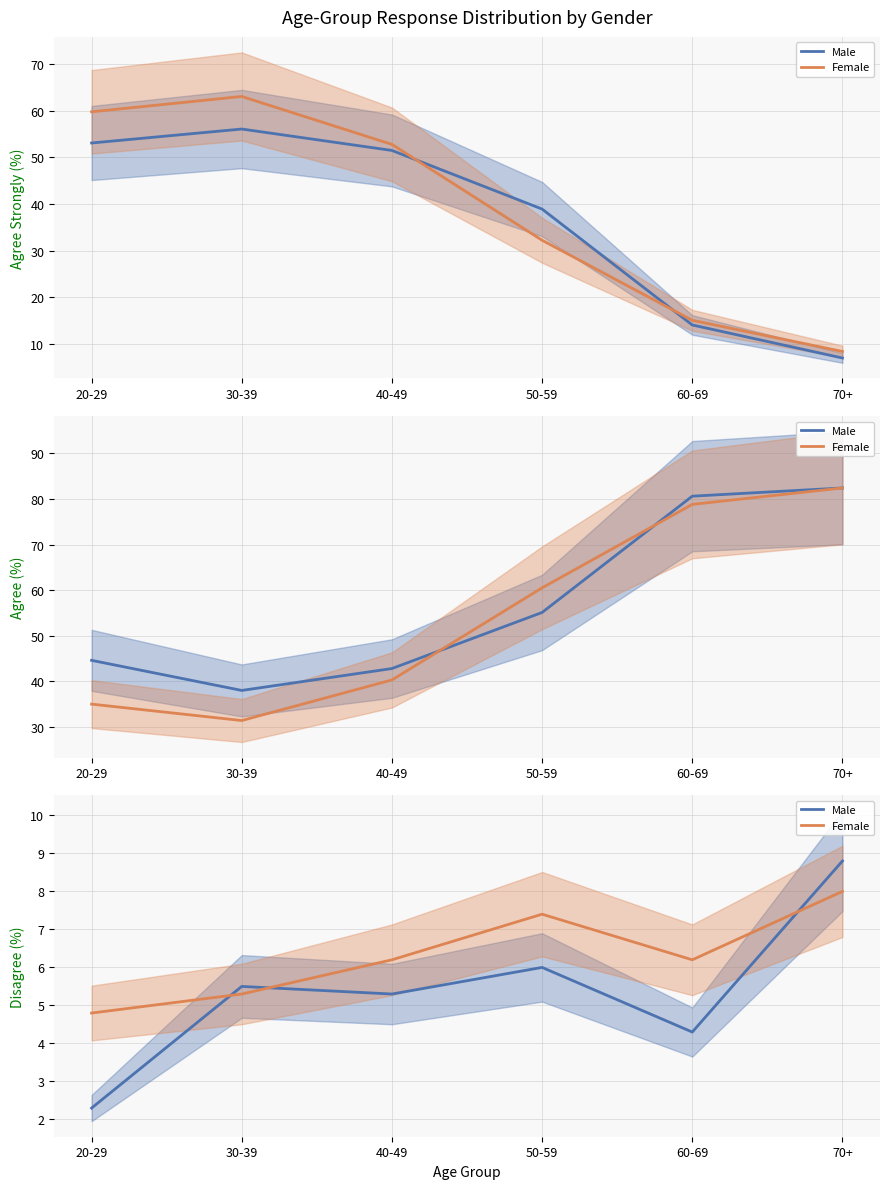

What is the label of the 3rd point from the left?

40-49